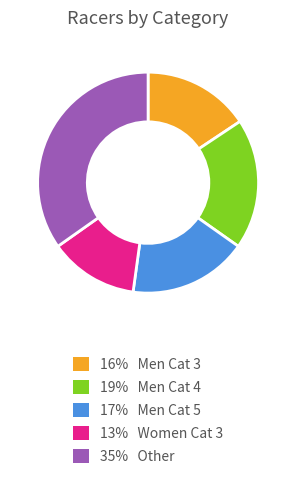

Does any single category account for the majority?

No